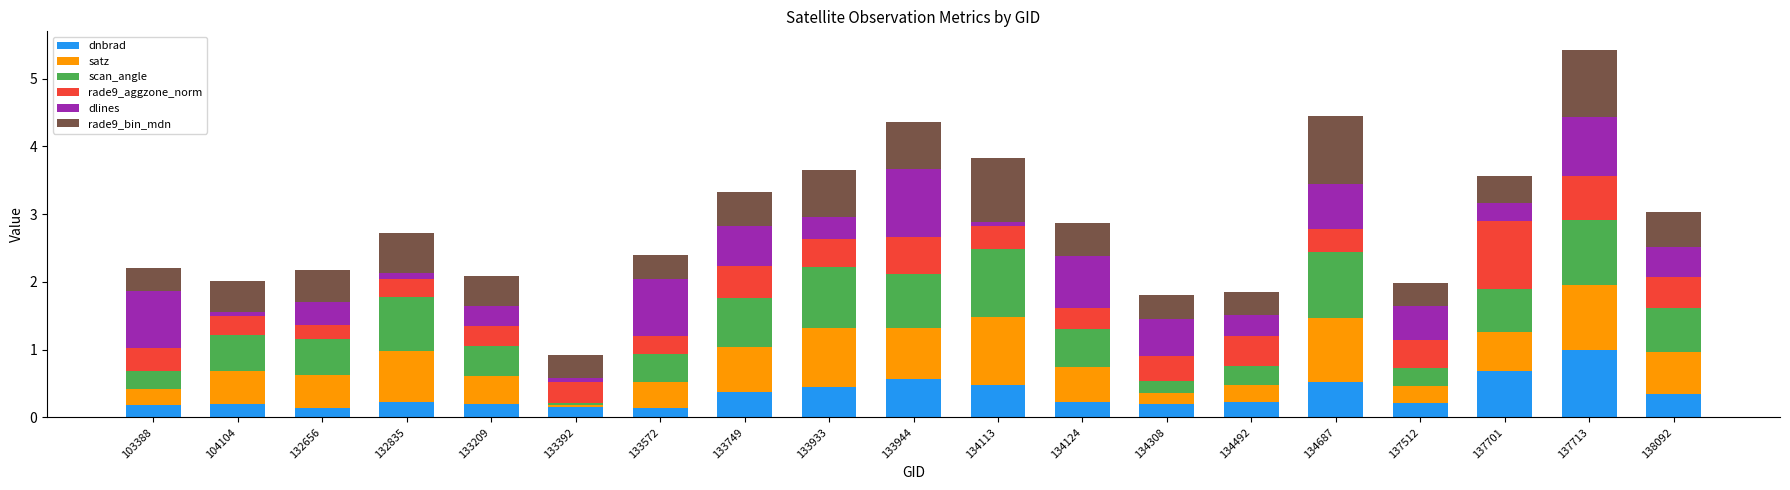

The dnbrad series shows 0.2 at 134308. True or false?

True